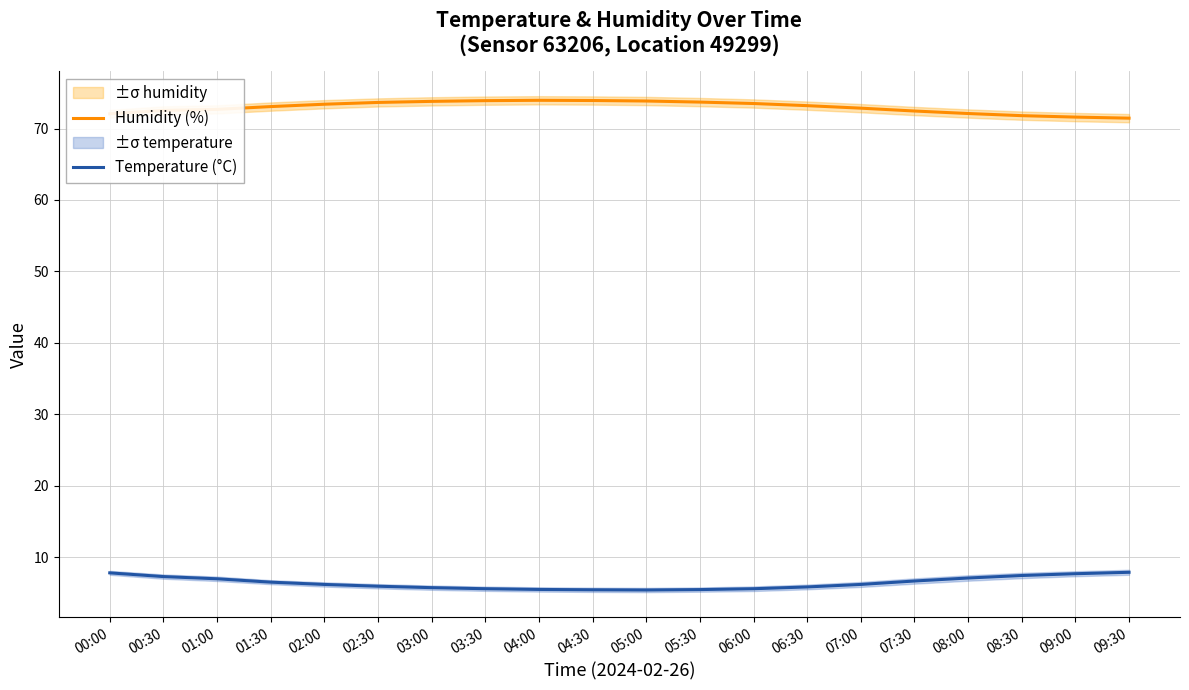

Reading left to right, what are all the values shown in this chart?

Humidity (%): 72.1	72.5	72.7	73.1	73.4	73.7	73.8	73.9	74.0	73.9	73.8	73.7	73.5	73.2	72.8	72.5	72.1	71.8	71.6	71.5
Temperature (°C): 7.8	7.3	7.0	6.5	6.2	6.0	5.8	5.6	5.5	5.5	5.4	5.5	5.6	5.8	6.2	6.7	7.1	7.5	7.7	7.9